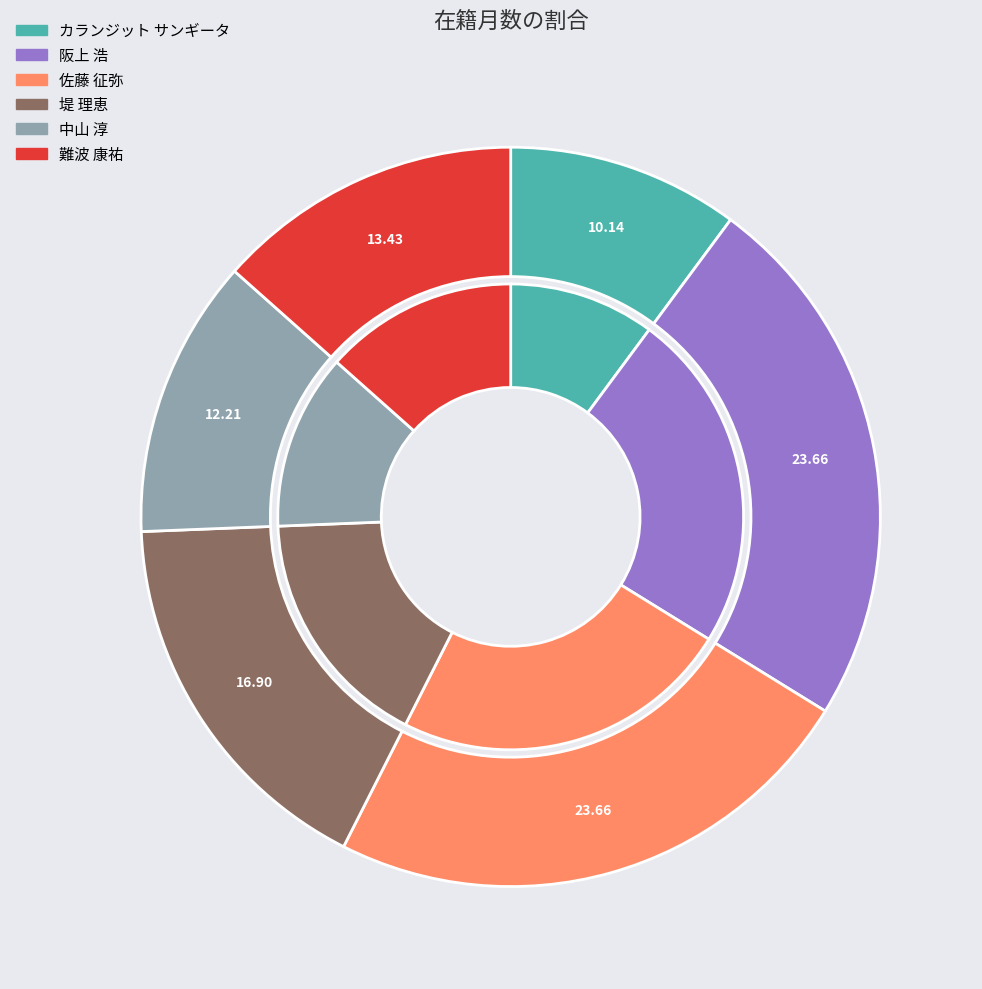

Which category has the biggest portion of the pie?

阪上 浩